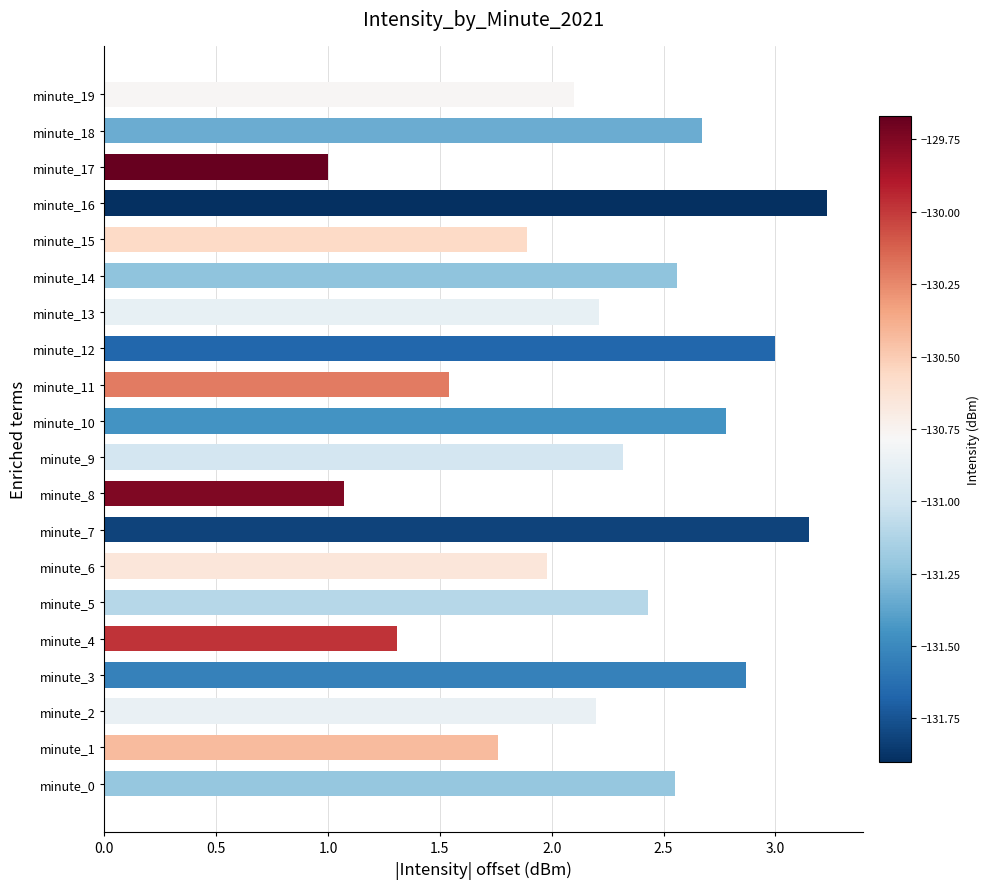

At which label is the value closest to 2?

minute_6